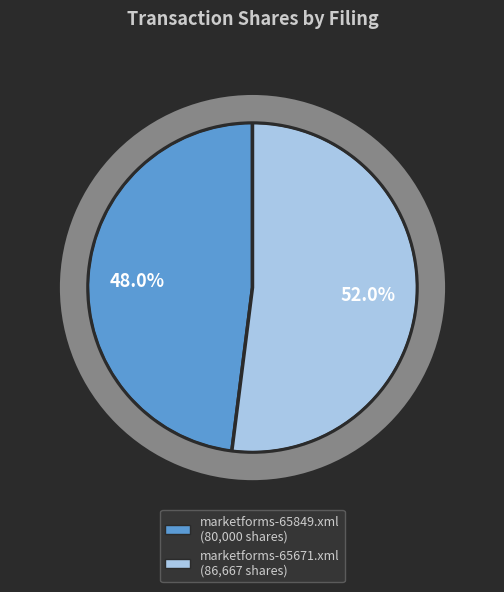

Rank the categories by value from highest to lowest.

marketforms-65671.xml, marketforms-65849.xml